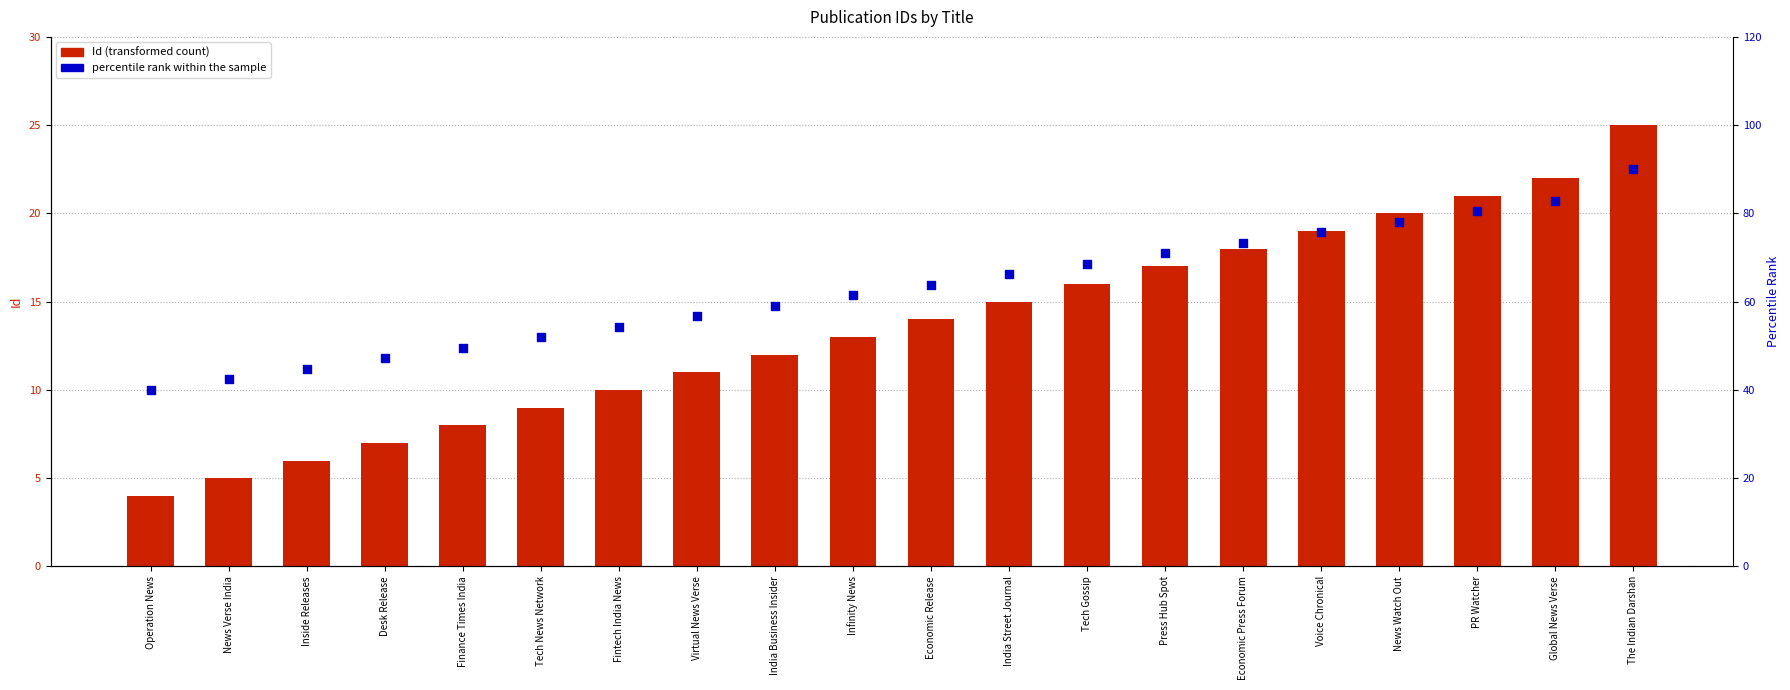

Which series has the widest spread of Y values?

percentile rank within the sample